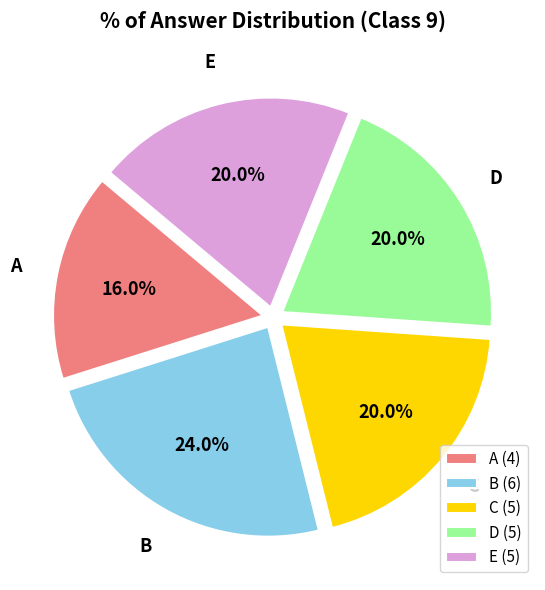

What is the ratio of the value at C to the value at A?

1.2